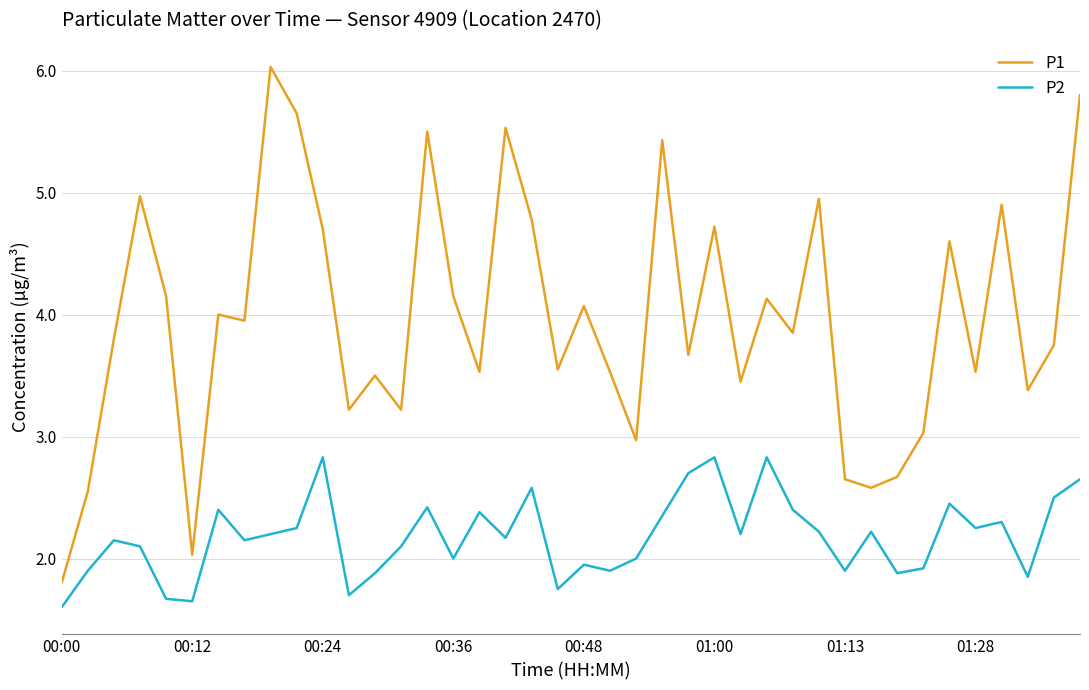

Which series has the widest spread of values?

P1